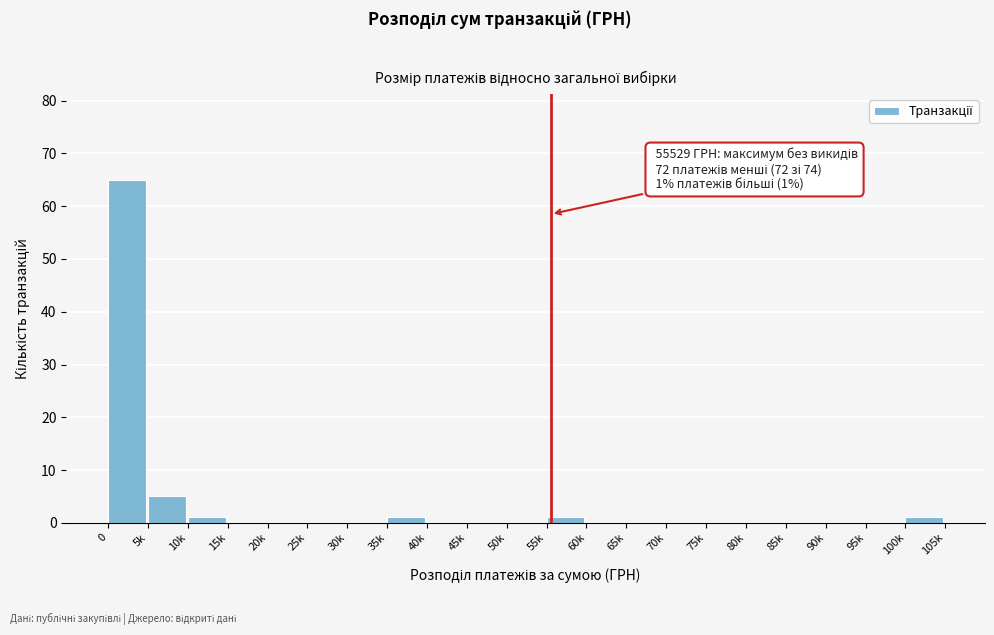

Reading left to right, extract all data points from this chart.

0=65	5k=5	10k=1	15k=0	20k=0	25k=0	30k=0	35k=1	40k=0	45k=0	50k=0	55k=1	60k=0	65k=0	70k=0	75k=0	80k=0	85k=0	90k=0	95k=0	100k=1